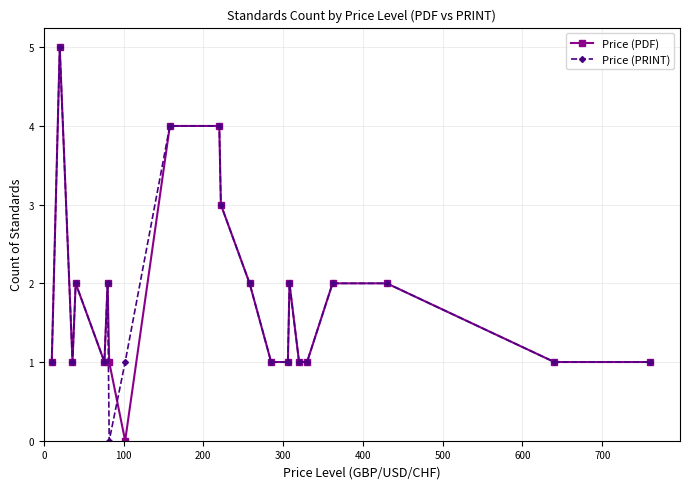

What is the value of the Price (PRINT) point at the 8th from the left?

1